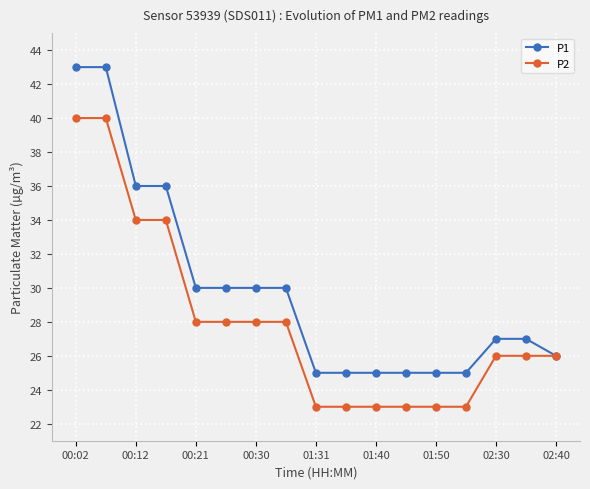

What is the value of the P2 point at the 11th from the left?

23